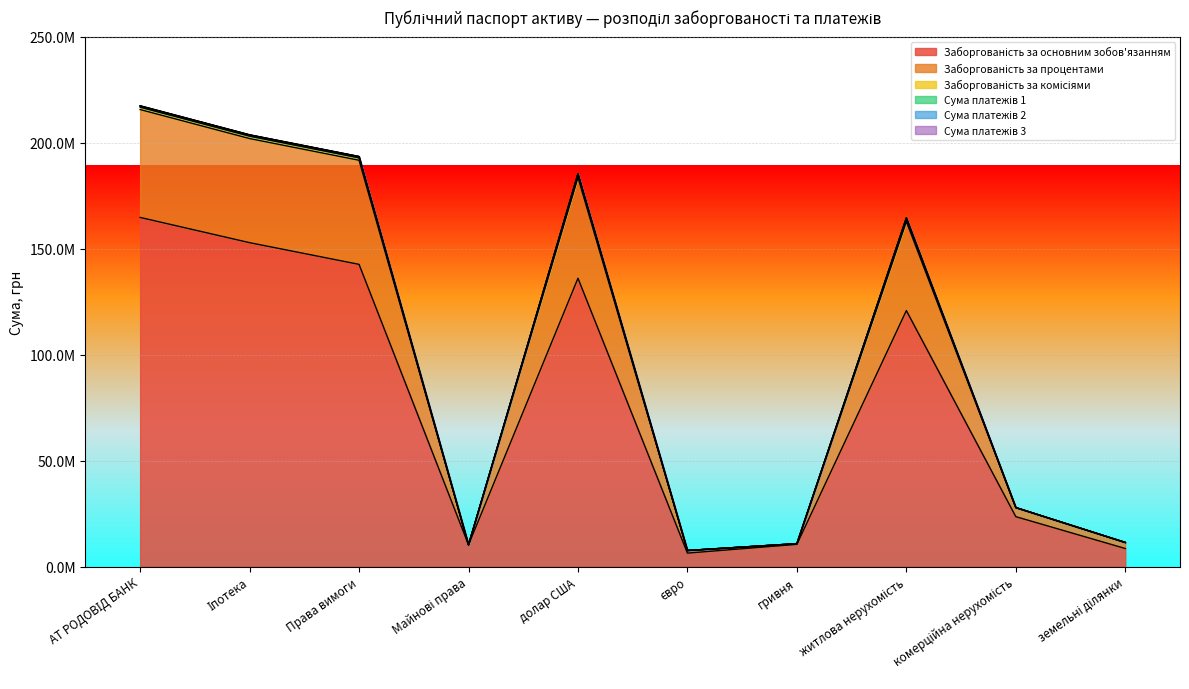

Does the chart display data point markers on the line(s)?

No